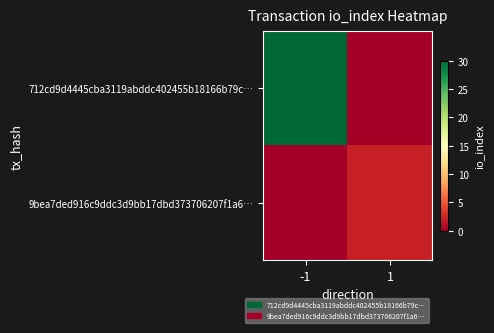

Reading left to right, what are all the values shown in this chart?

712cd9d4445cba3119abddc402455b18166b79c…: -1=30	1=0
9bea7ded916c9ddc3d9bb17dbd373706207f1a6…: -1=0	1=2